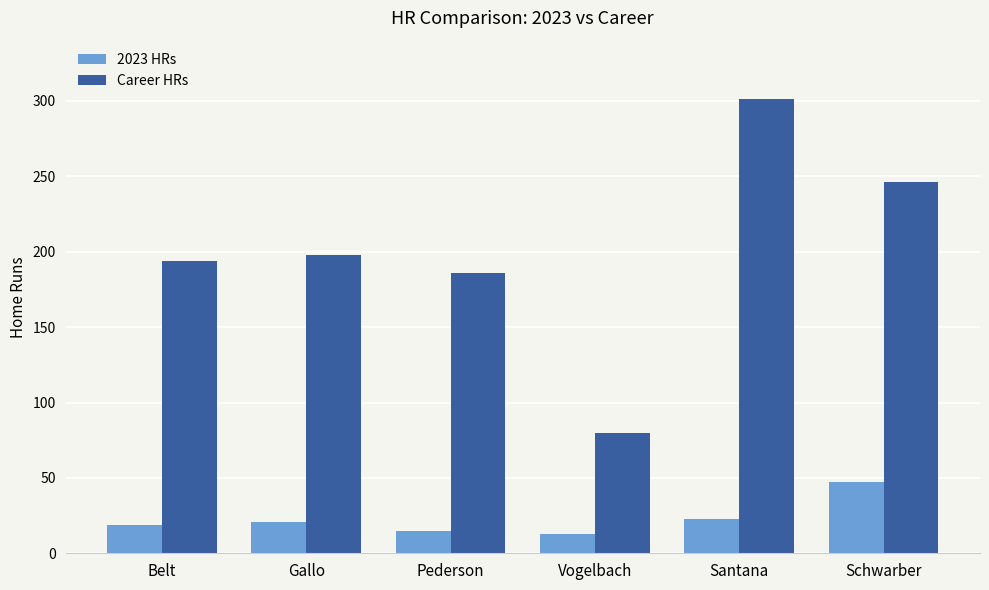

What is the difference between the highest and lowest values at Santana?

278